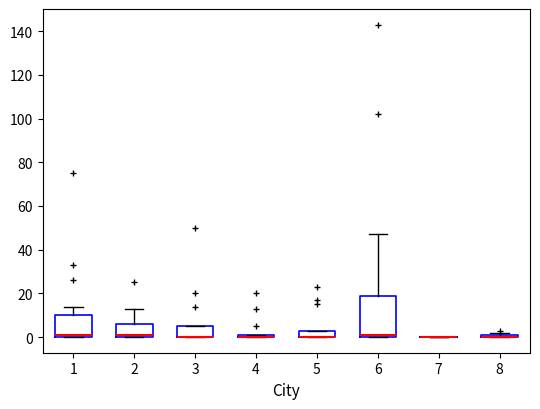

Comparing the boxes themselves (not the whiskers), which one is the tallest?

6